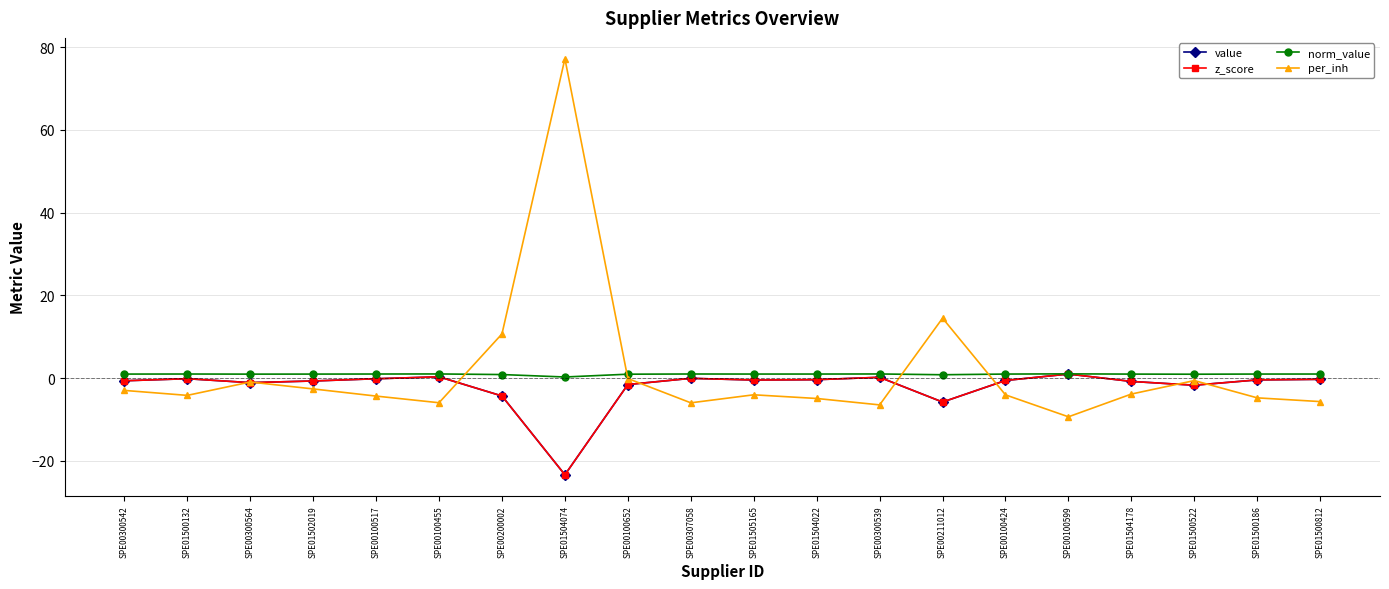

List the labels in order of z_score value, smallest first.

SPE01504074, SPE00211012, SPE00200002, SPE01500522, SPE00100652, SPE00300564, SPE01504178, SPE01502019, SPE00300542, SPE00100424, SPE01505165, SPE01500186, SPE01504022, SPE01500812, SPE00100517, SPE01500132, SPE00307058, SPE00300539, SPE00100455, SPE00100599